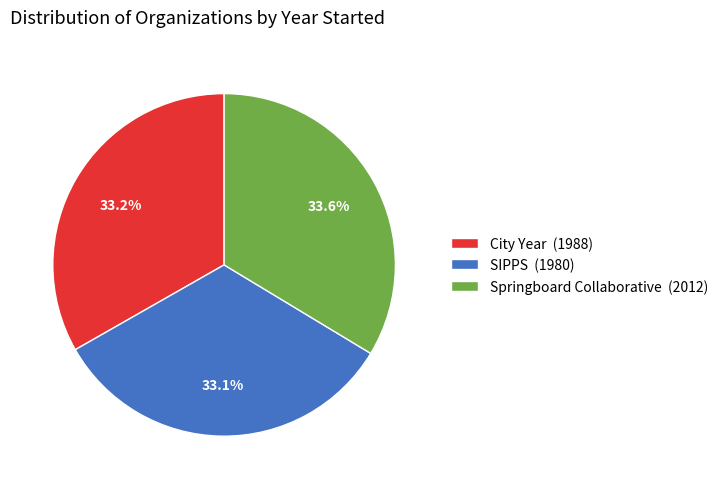

Do Springboard Collaborative and City Year together represent more than half of the pie?

Yes